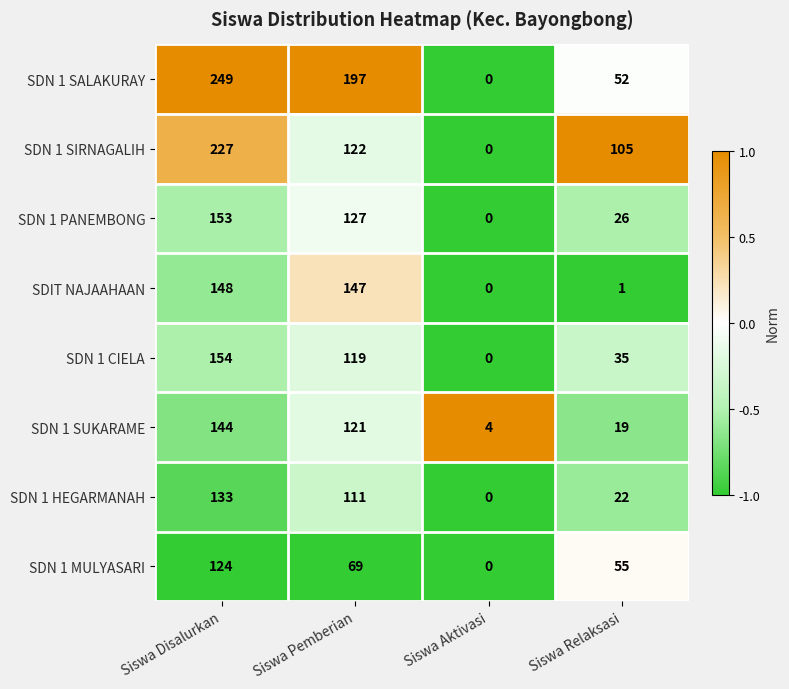

The SDN 1 MULYASARI series shows -37 at Siswa Aktivasi. True or false?

False